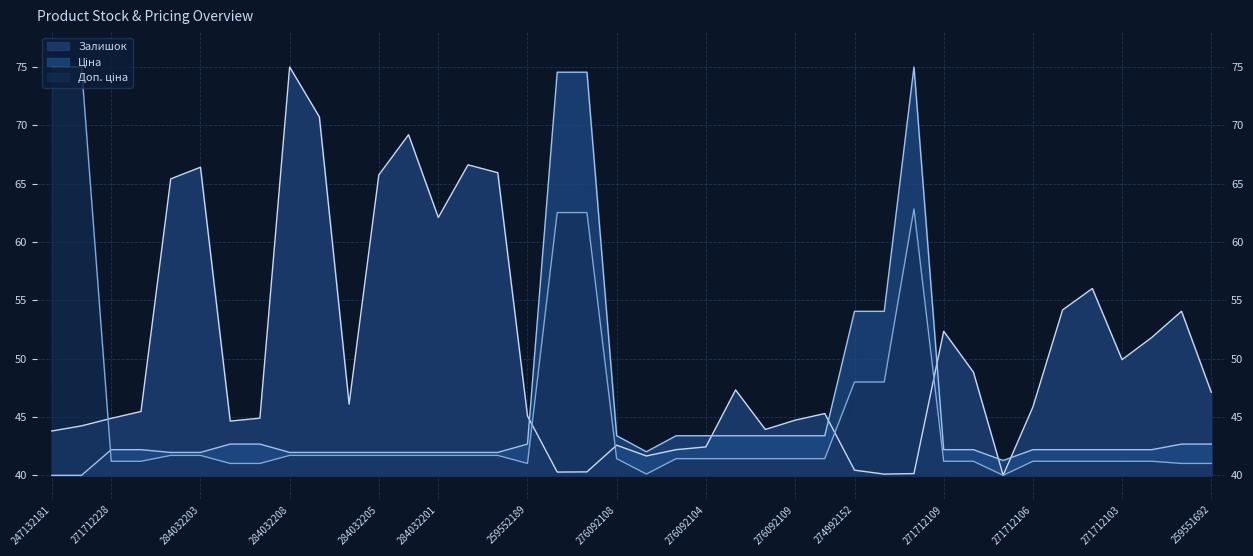

Which series has the widest spread of values?

Залишок